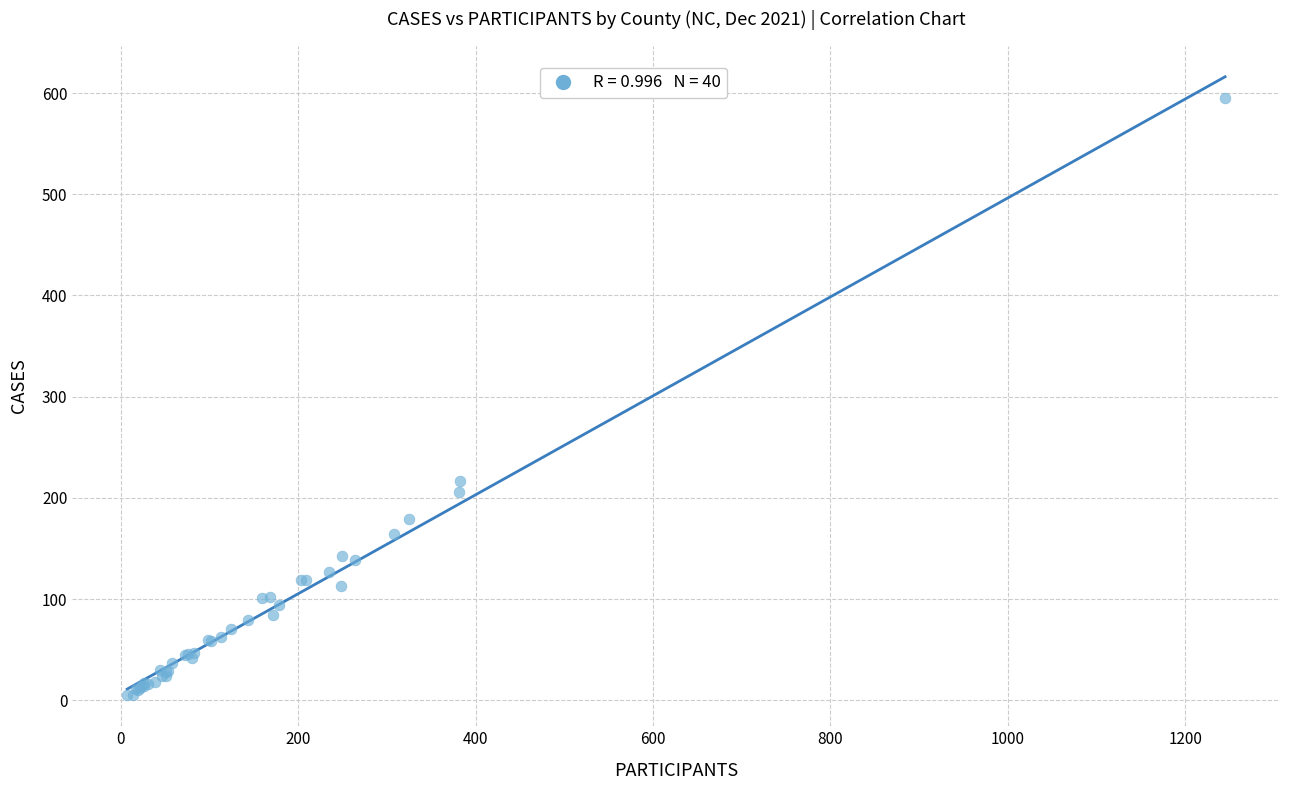

What Y value in the scatter plot is closest to 300?

217